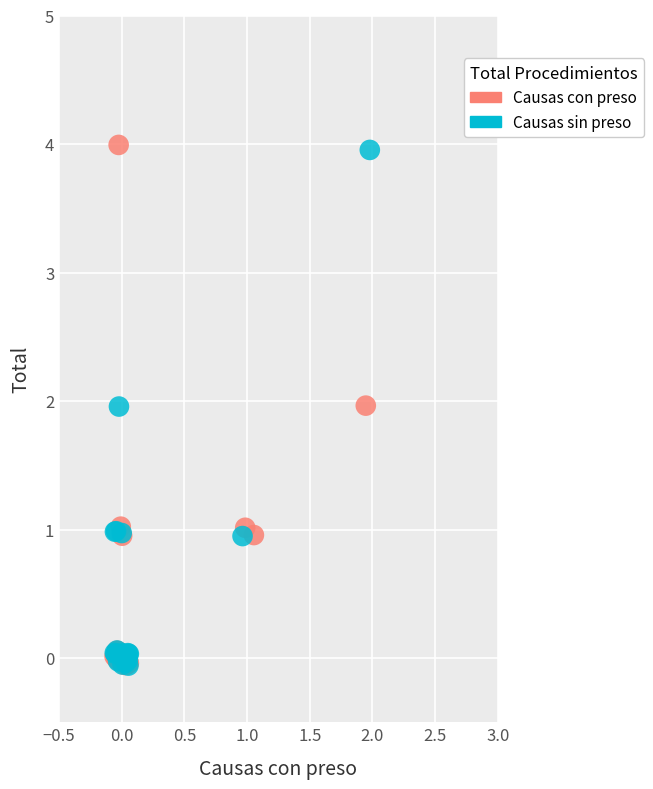

Which series has the largest Y range (max minus min)?

Causas con preso